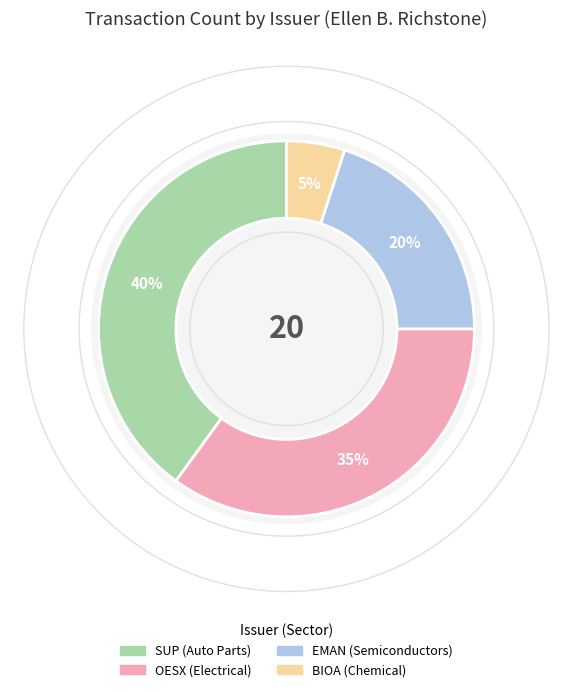

To the nearest percent, what is the difference between the OESX (Electrical) and BIOA (Chemical) slice percentages?

30%